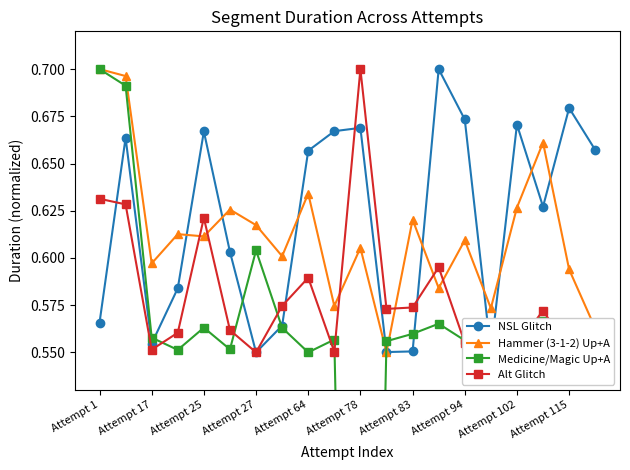

What are all the series names shown in the legend?

NSL Glitch, Hammer (3-1-2) Up+A, Medicine/Magic Up+A, Alt Glitch